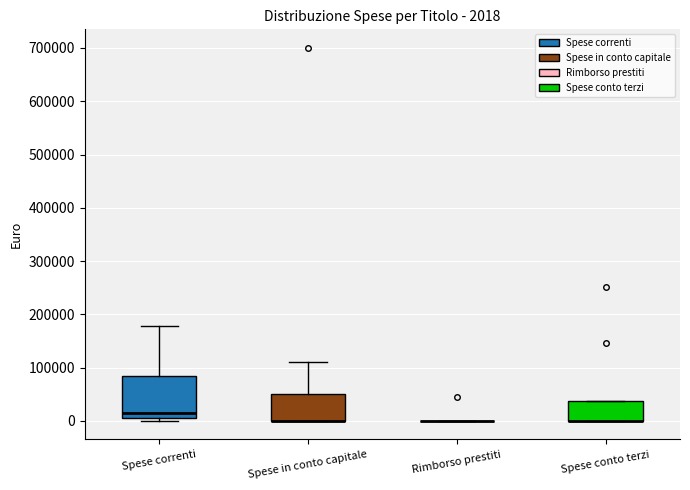

Comparing the boxes themselves (not the whiskers), which one is the tallest?

Spese correnti